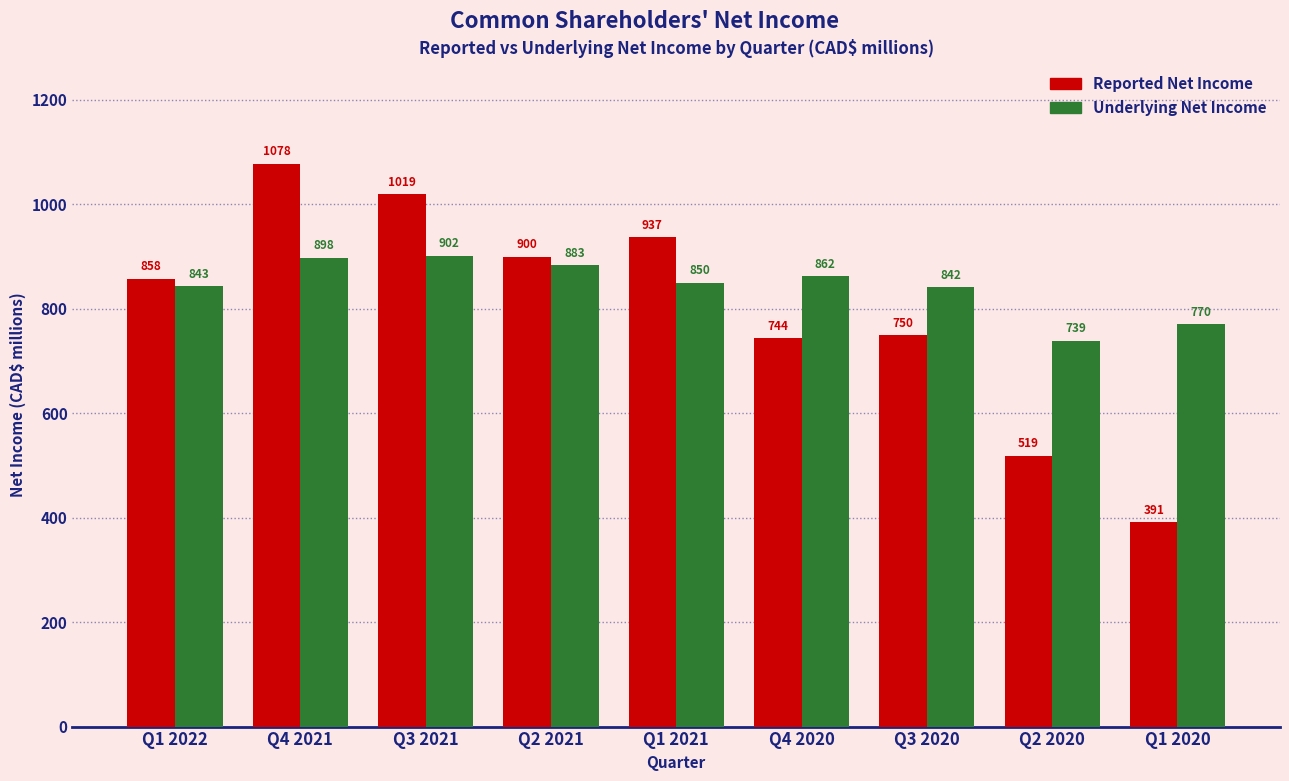

Reading left to right, extract all data points from this chart.

Reported Net Income: Q1 2022=858	Q4 2021=1078	Q3 2021=1019	Q2 2021=900	Q1 2021=937	Q4 2020=744	Q3 2020=750	Q2 2020=519	Q1 2020=391
Underlying Net Income: Q1 2022=843	Q4 2021=898	Q3 2021=902	Q2 2021=883	Q1 2021=850	Q4 2020=862	Q3 2020=842	Q2 2020=739	Q1 2020=770